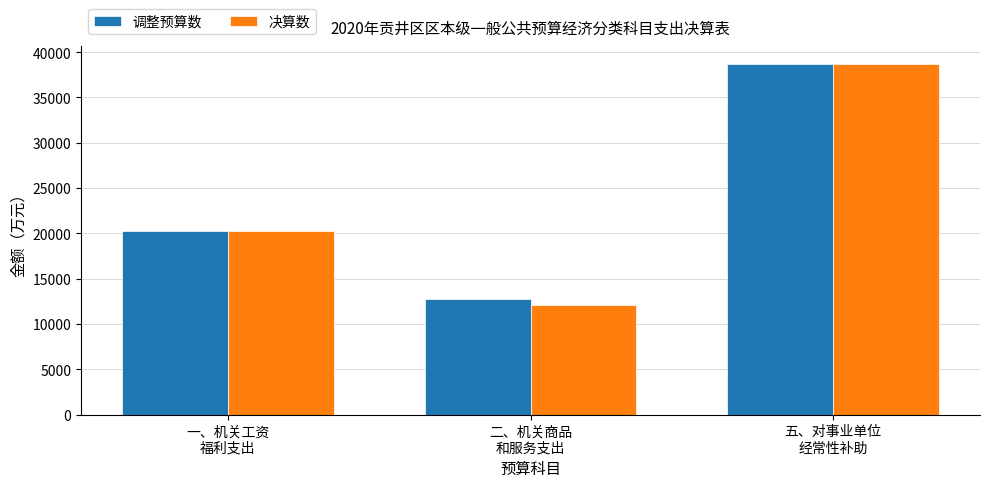

At how many categories does at least one series exceed 27071?

1